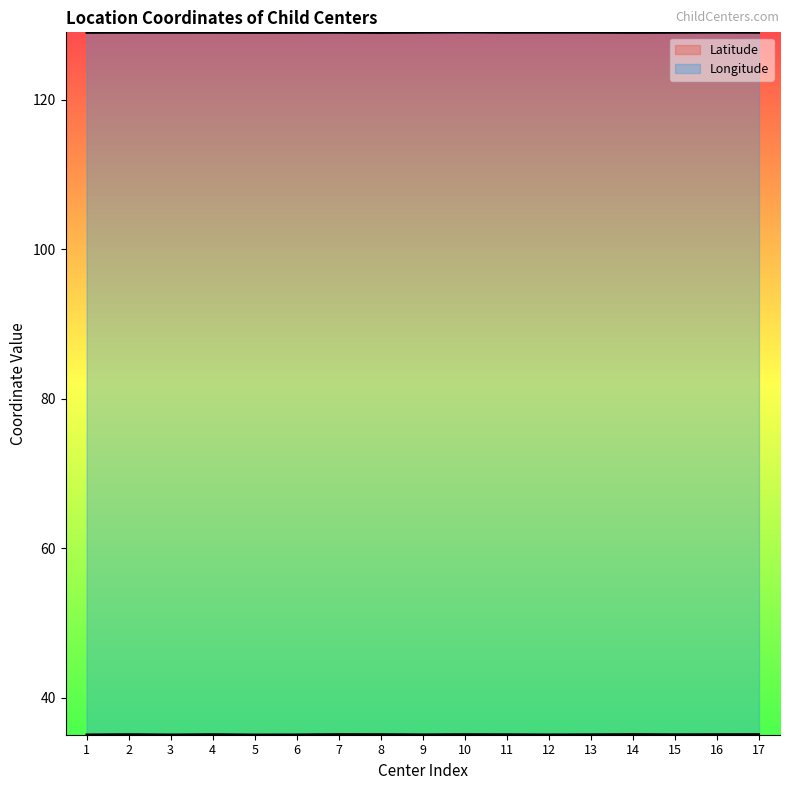

What is the value of the Longitude point at the 6th from the left?

129.0